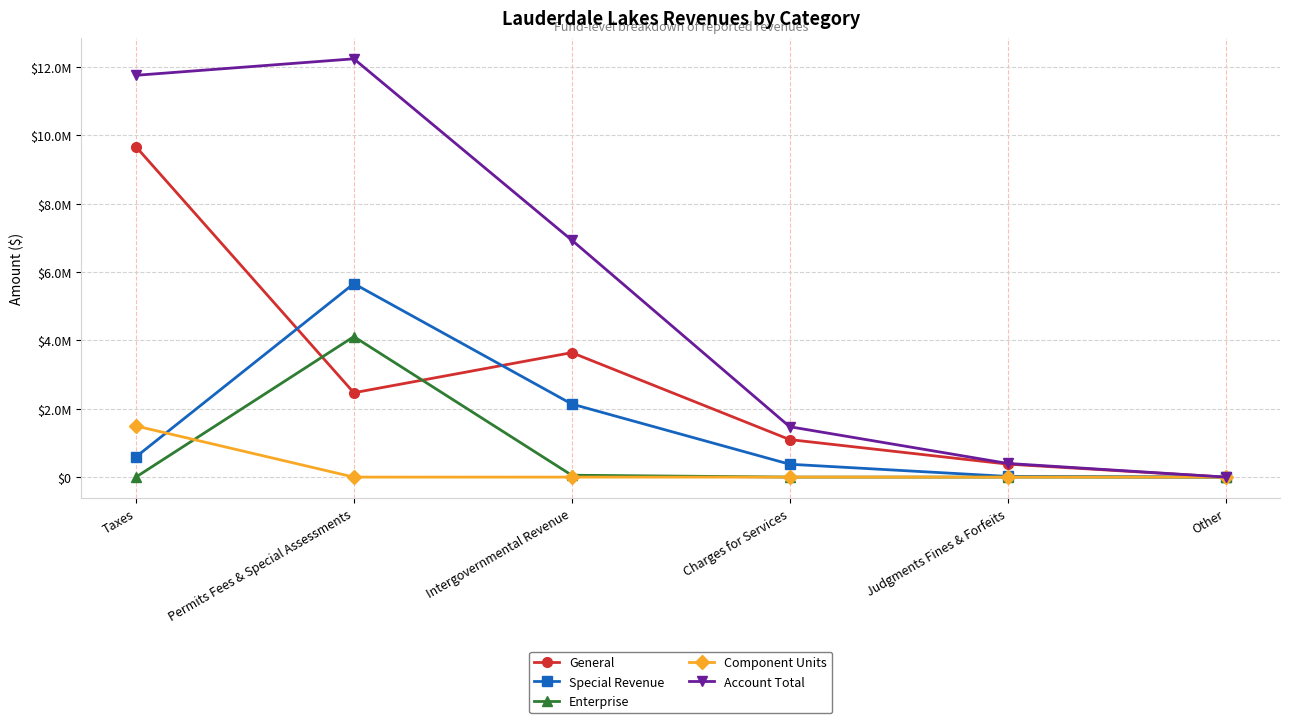

What are all the series names shown in the legend?

General, Special Revenue, Enterprise, Component Units, Account Total